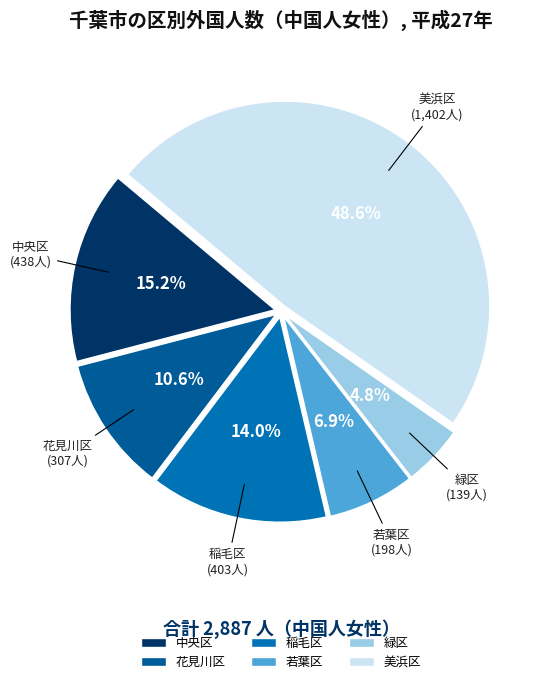

Which category has the biggest portion of the pie?

美浜区